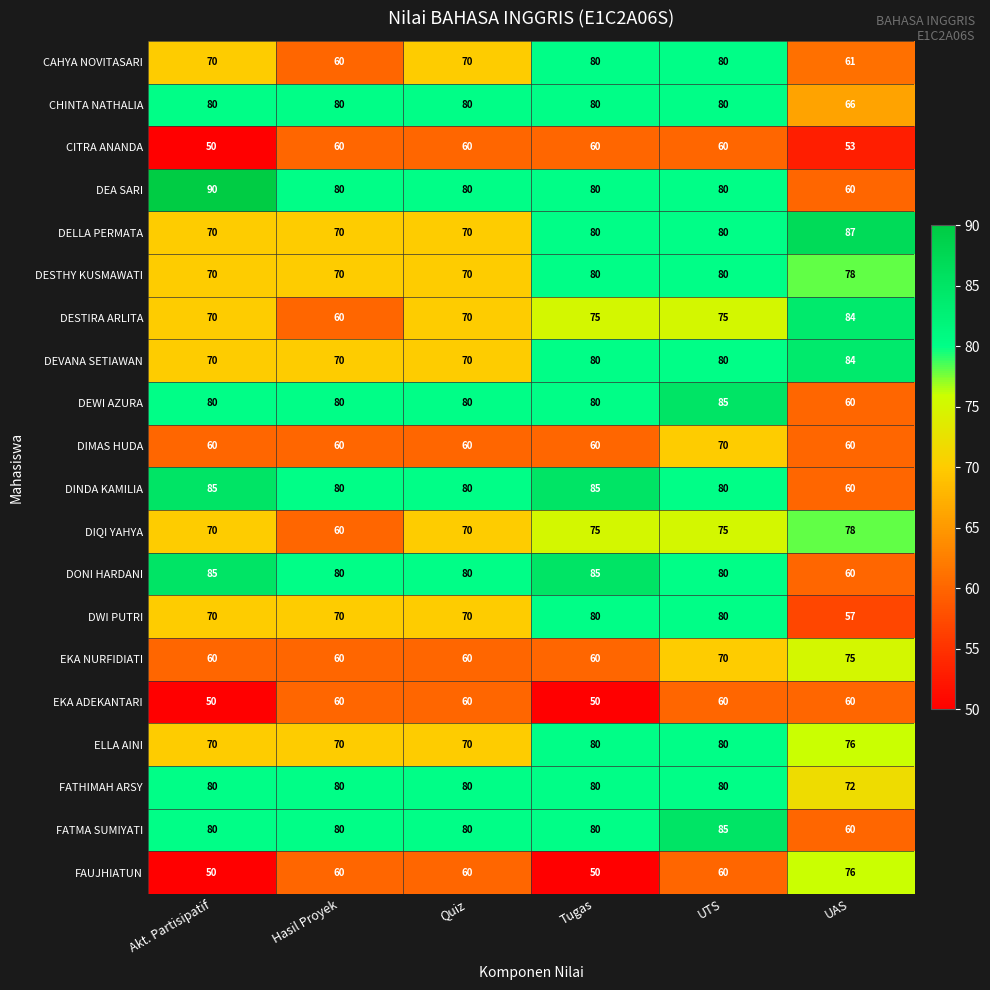

True or false: DEA SARI has a value of 80 at Hasil Proyek.

True